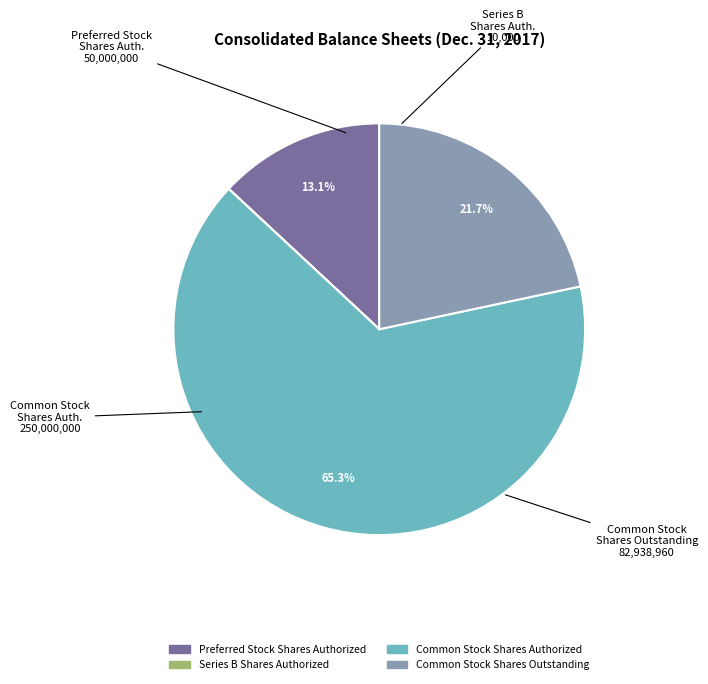

Is there a majority slice in this chart?

Yes